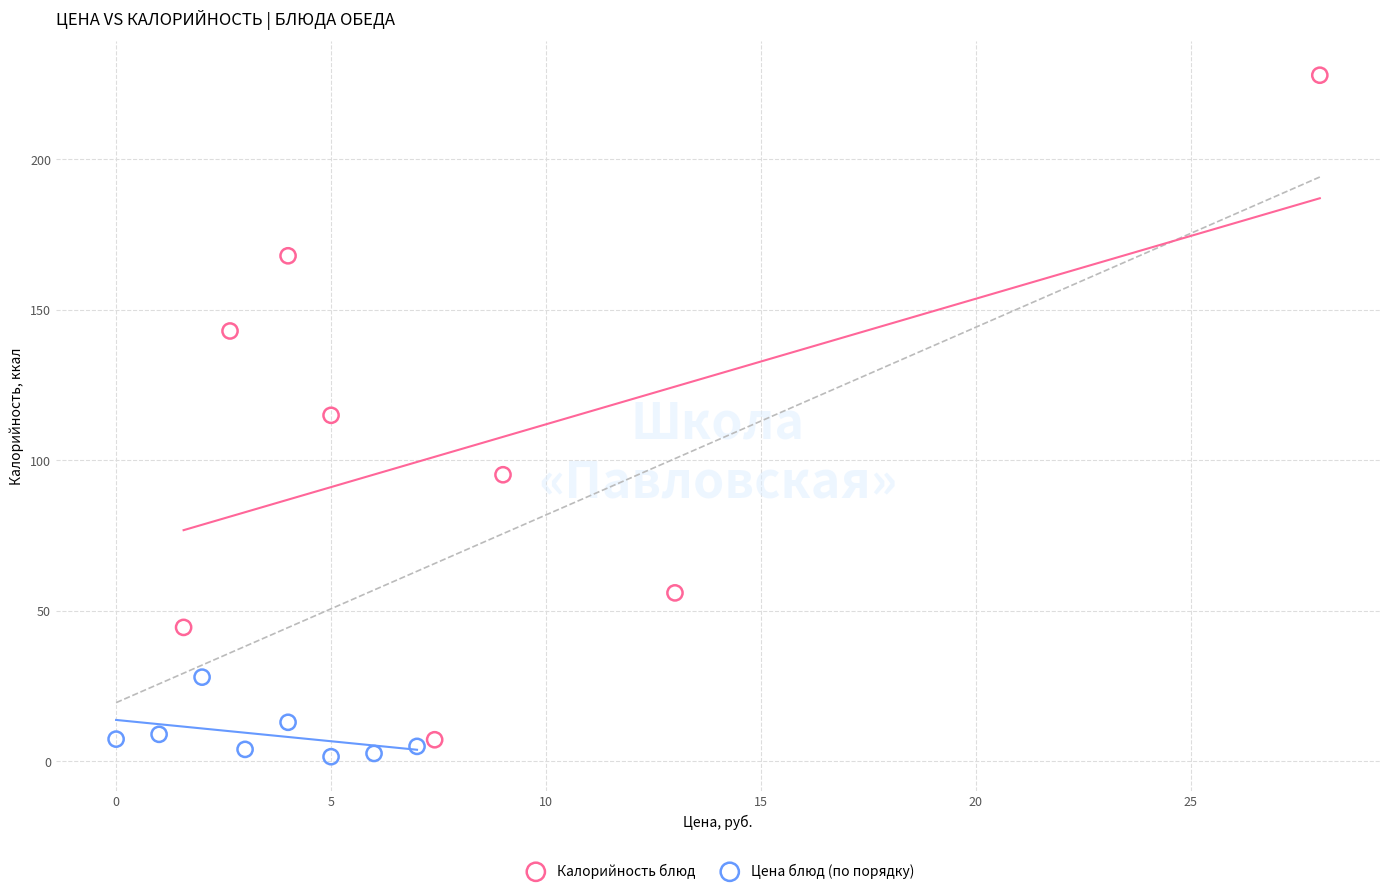

Which series has the widest spread of Y values?

Калорийность блюд